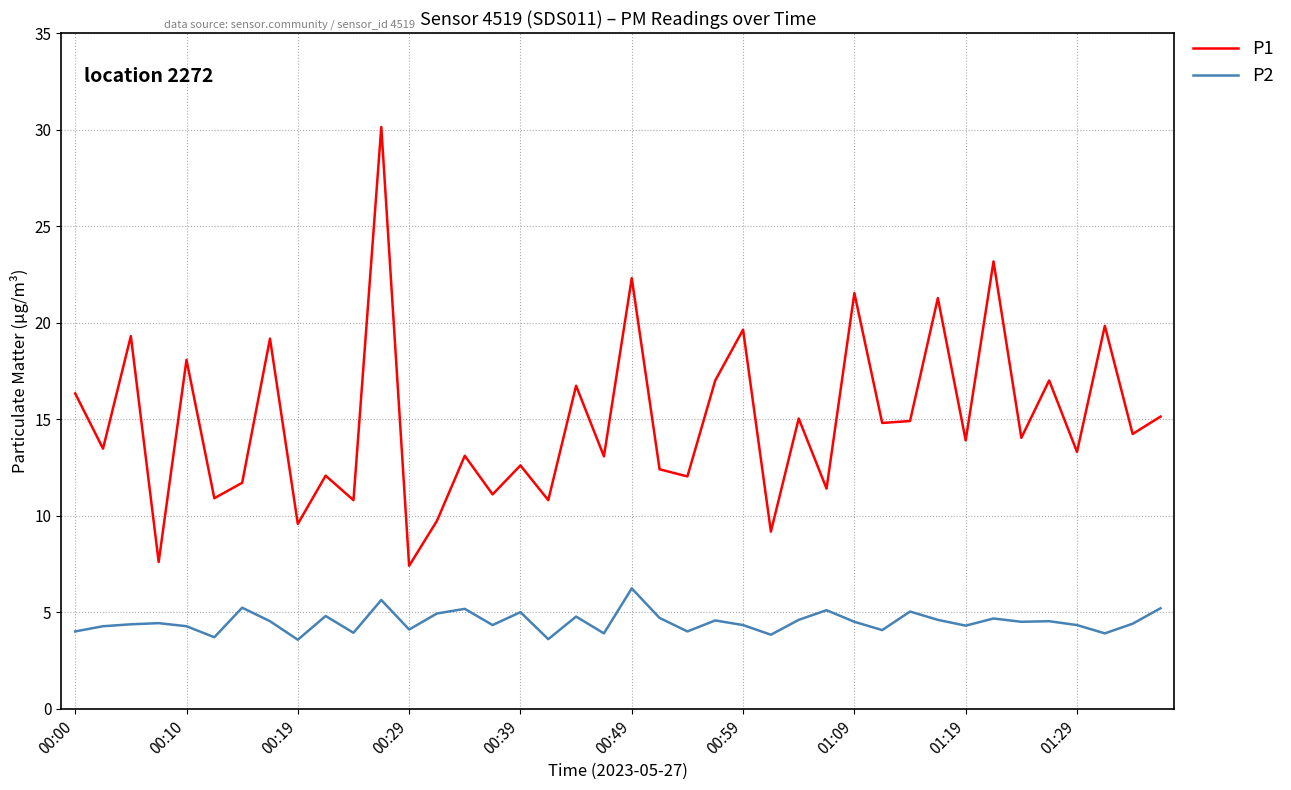

How many distinct data groups are displayed?

2